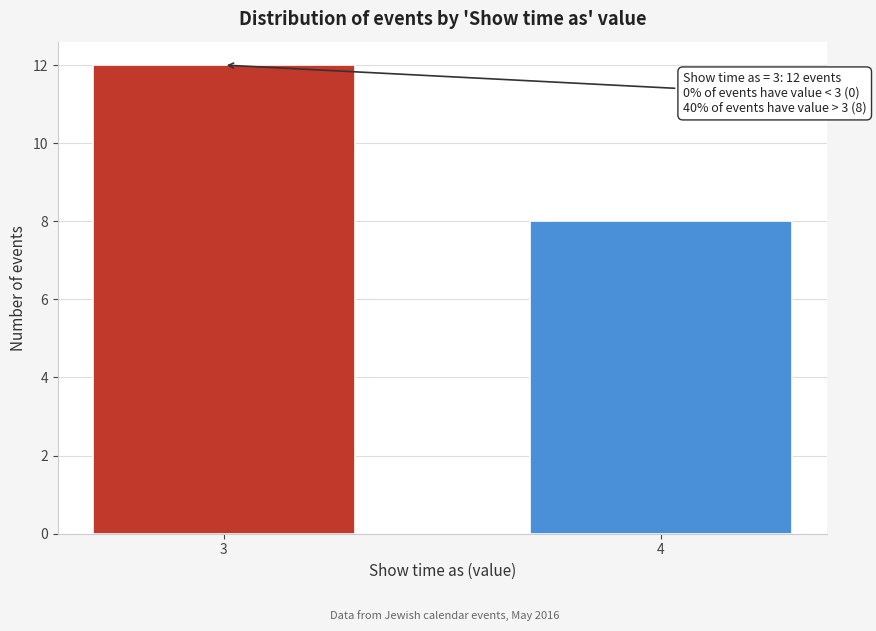

Reading left to right, list all the values displayed in this chart.

3=12	4=8